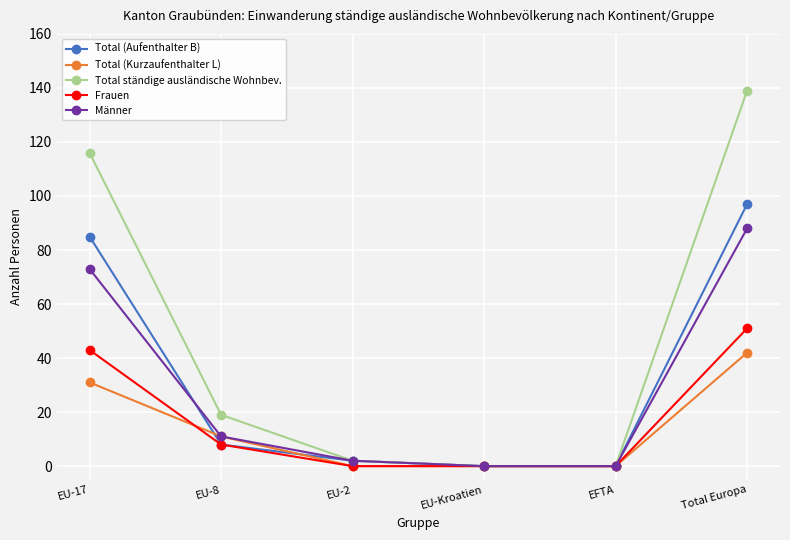

Rank the series by their maximum value, from highest to lowest.

Total ständige ausländische Wohnbev., Total (Aufenthalter B), Männer, Frauen, Total (Kurzaufenthalter L)